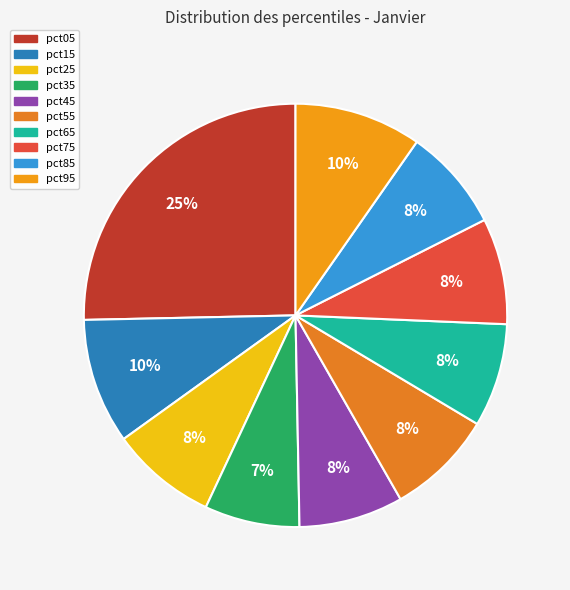

To the nearest percent, what is the difference between the largest and smallest slice percentages?

18%